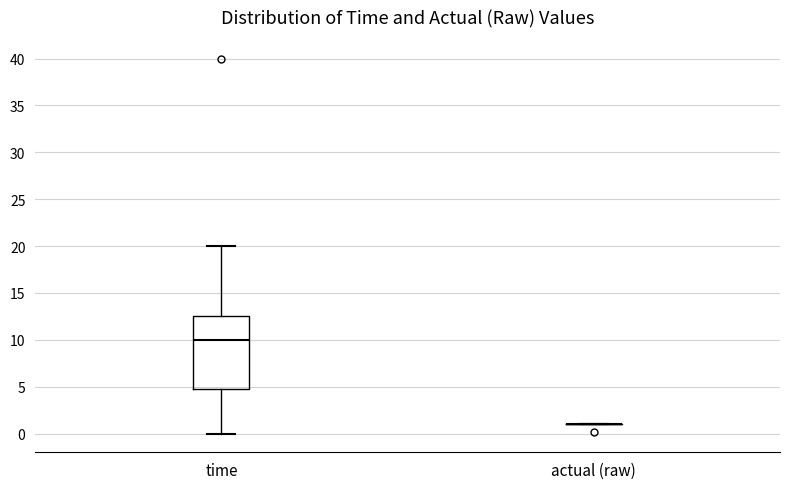

Reading left to right, read every box against the y-axis: the position of its median line, the range the box covers, and the ends of its whiskers. The values are not printed on the chart, so give them approximately, as read against the axis.

time: median 10.0, box 5.0 to 12.5, whiskers 0.0 to 20.0
actual (raw): box collapsed to a line at 1.0, whiskers 1.0 to 1.0